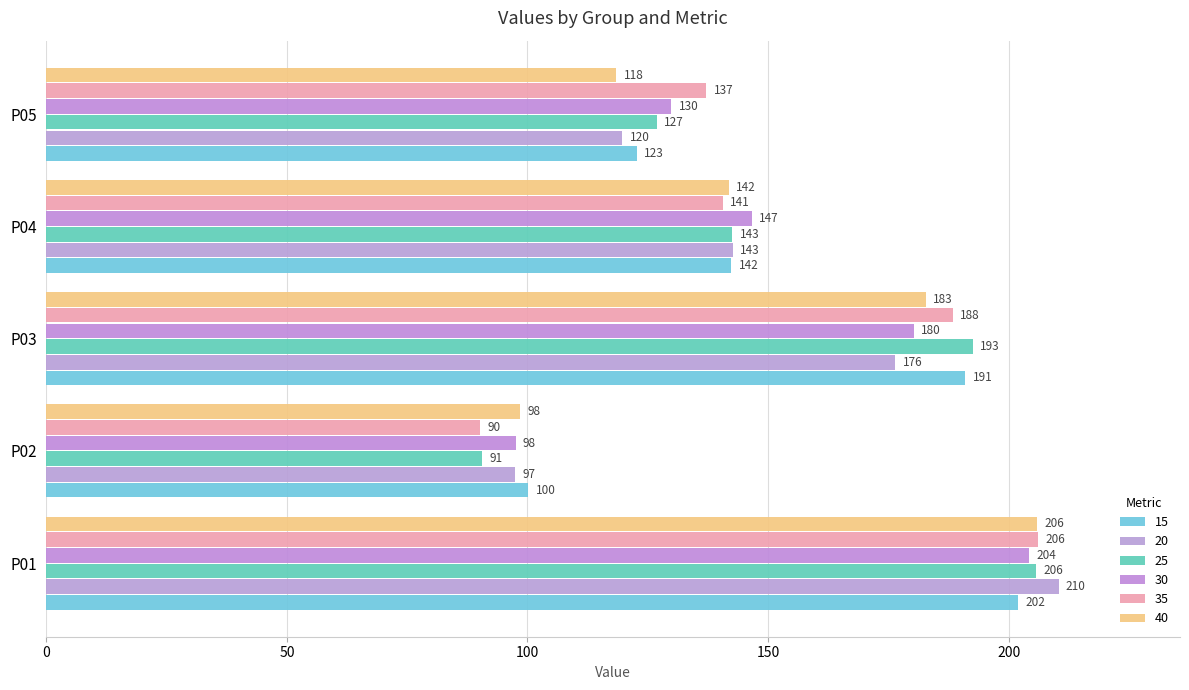

How many distinct data groups are displayed?

6